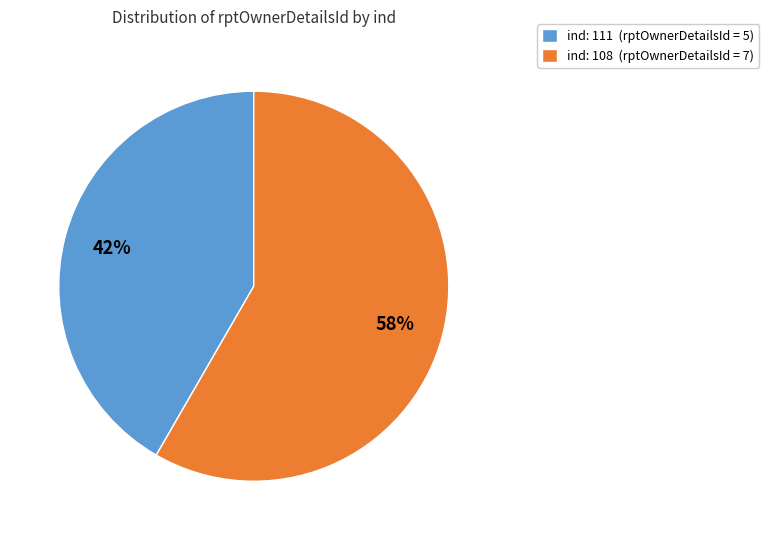

What is the largest slice in the pie chart?

ind: 108 (rptOwnerDetailsId = 7)